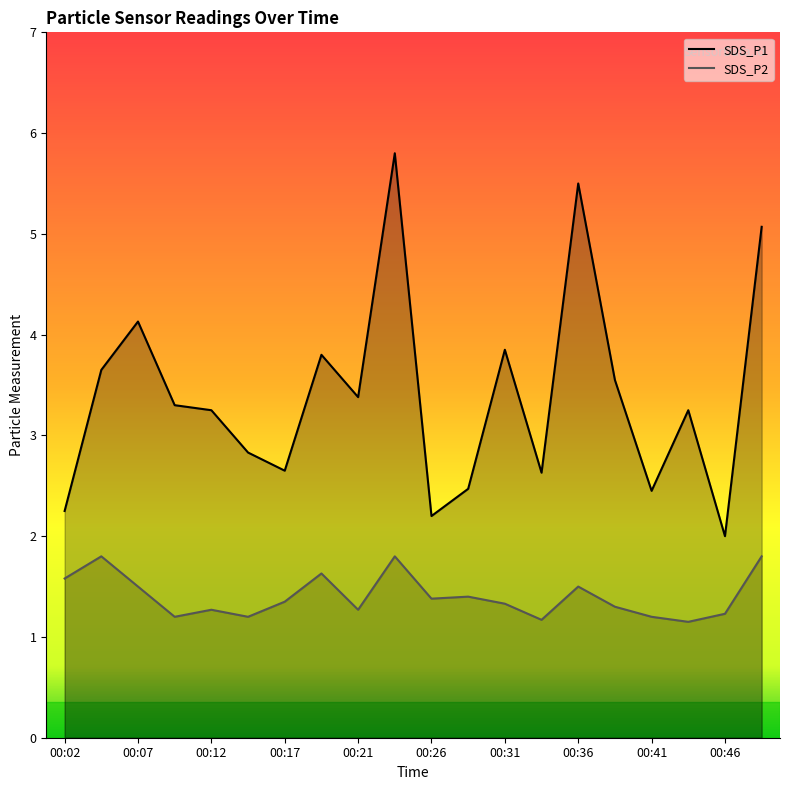

Which category has the highest value across all series?

00:24